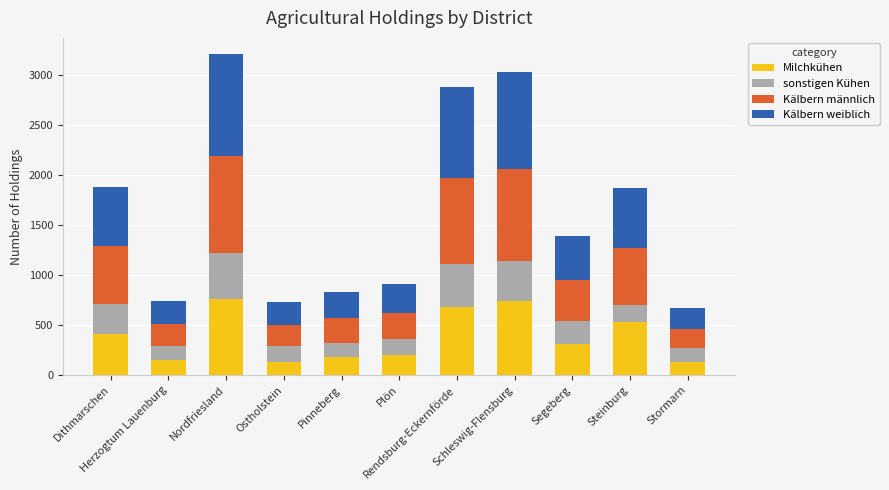

What are all the series names shown in the legend?

Milchkühen, sonstigen Kühen, Kälbern männlich, Kälbern weiblich